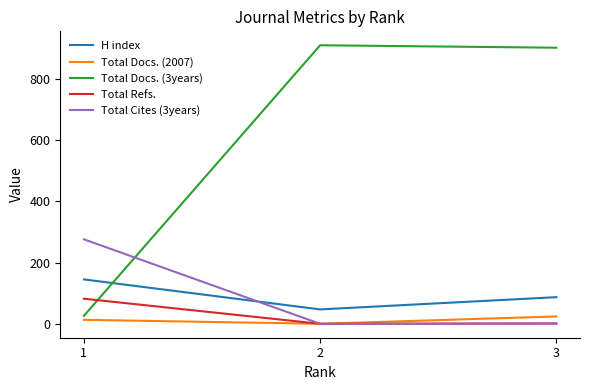

The value of H index at 1 is 145. True or false?

True